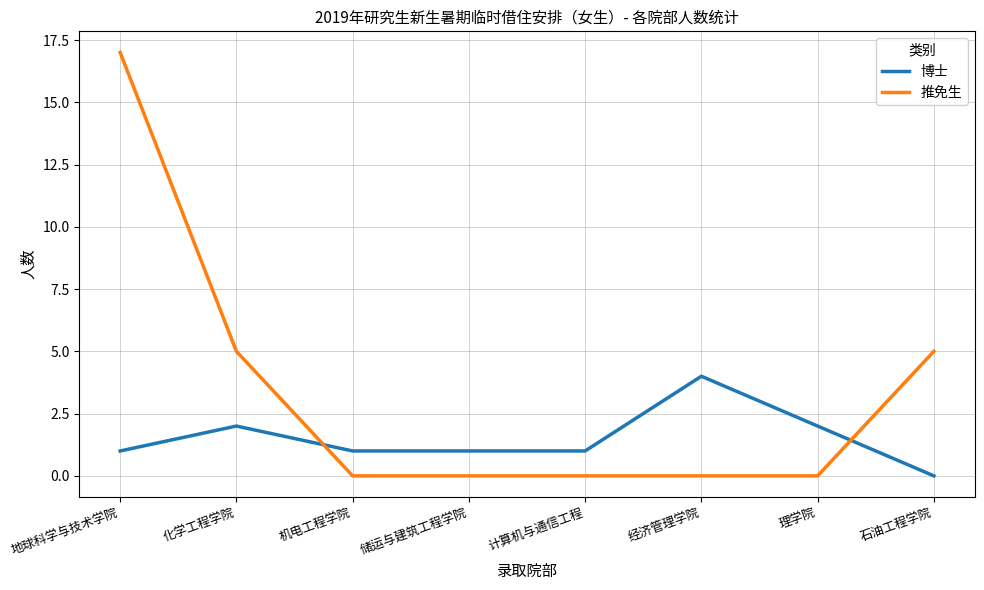

How many intersections are there between 博士 and 推免生?

2